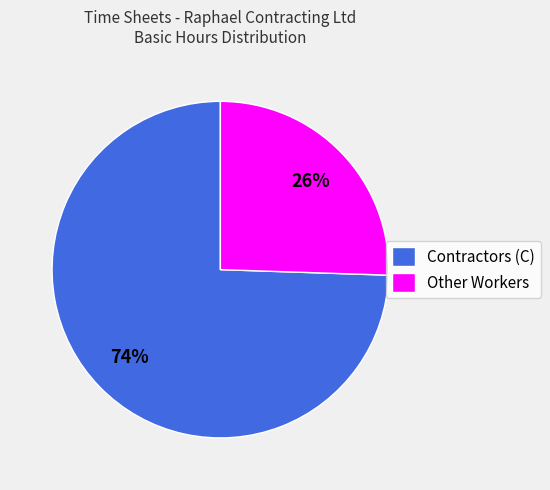

Combined, do Contractors (C) and Other Workers account for over 50%?

Yes